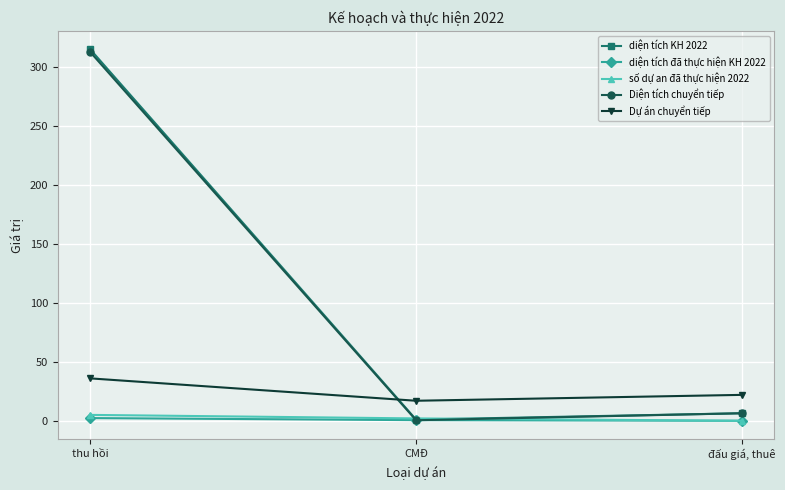

What position from the right is thu hồi?

3